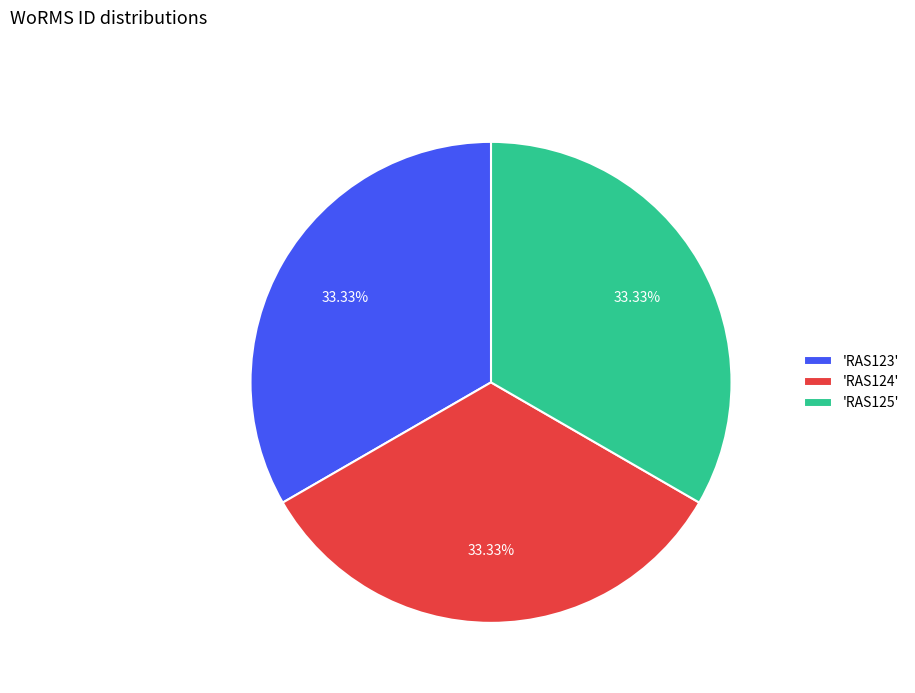

Does any single category account for the majority?

No